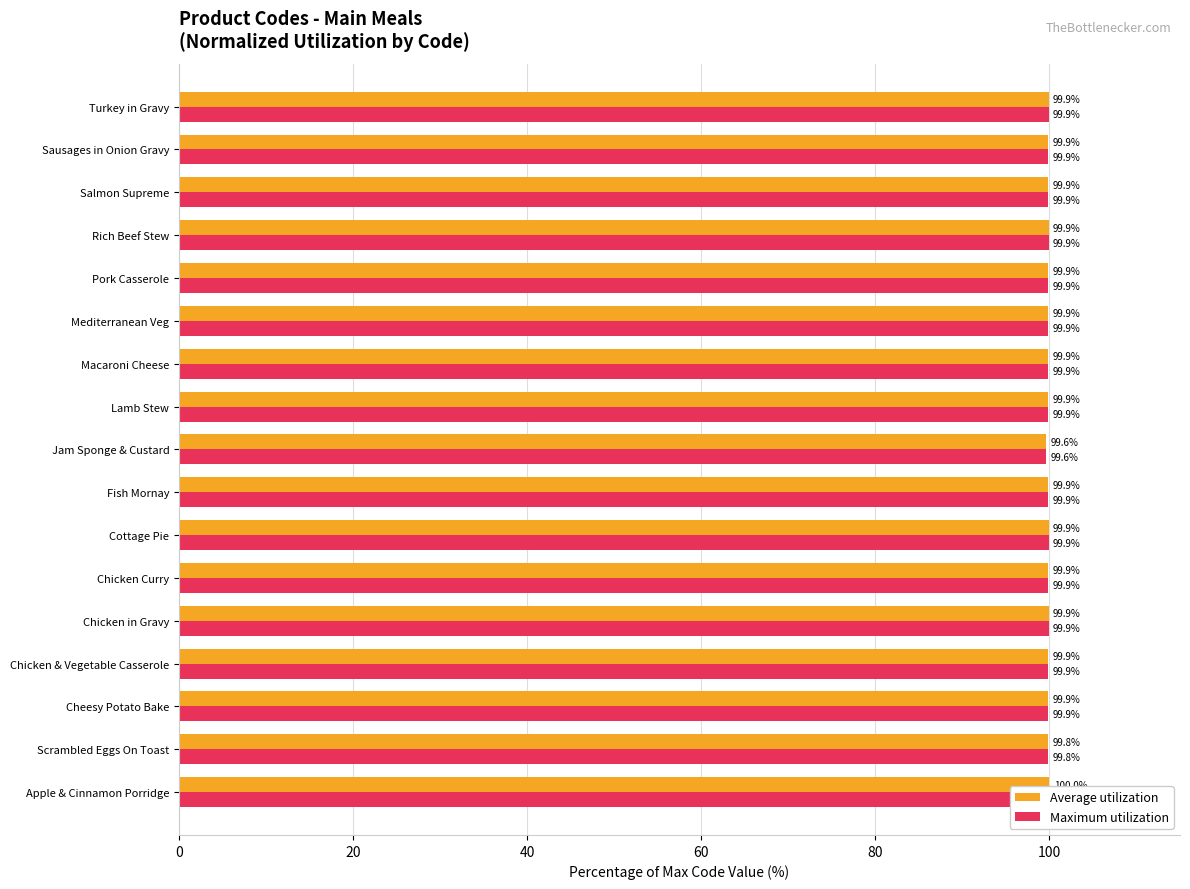

The value of Maximum utilization at Fish Mornay is 169.5. True or false?

False